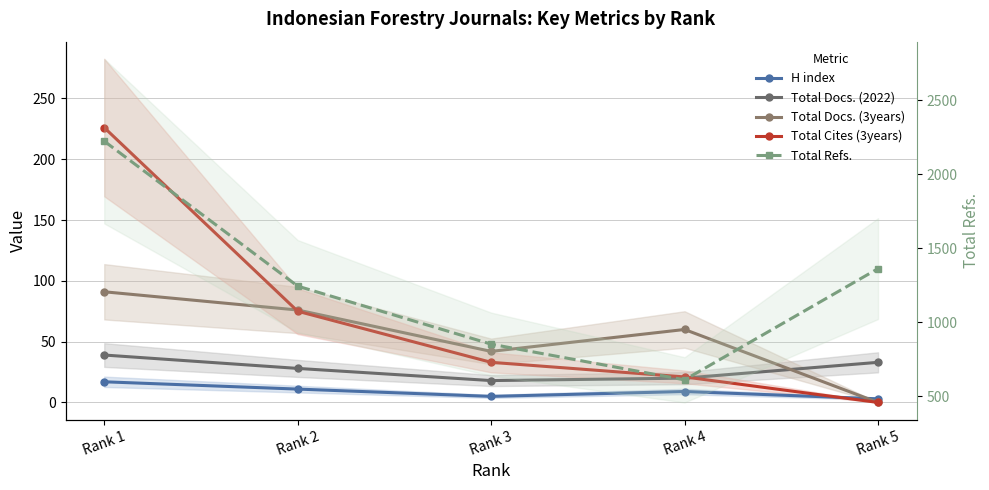

Which has a higher value, Rank 3 or Rank 1?

Rank 1